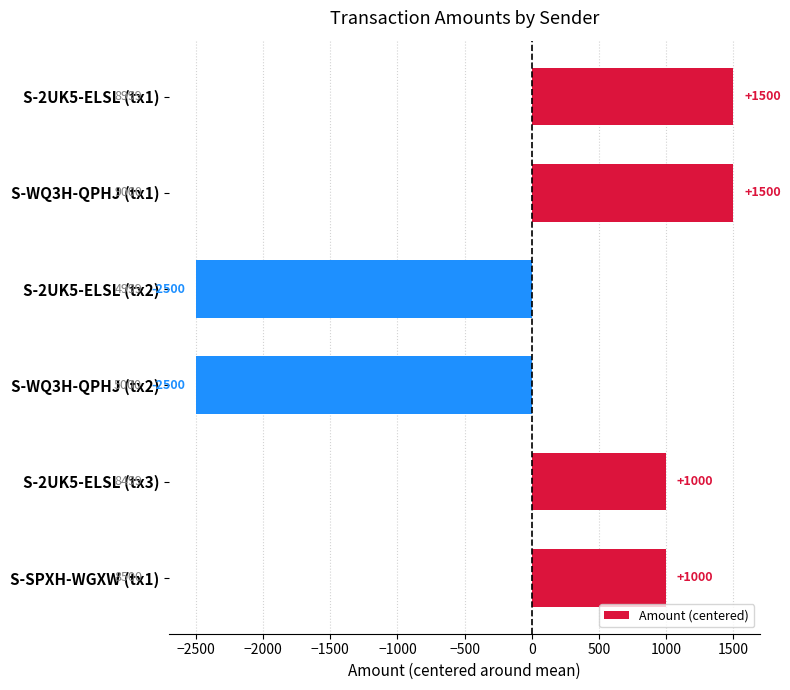

Where is the data nearest to the value -500?

S-2UK5-ELSL (tx3)